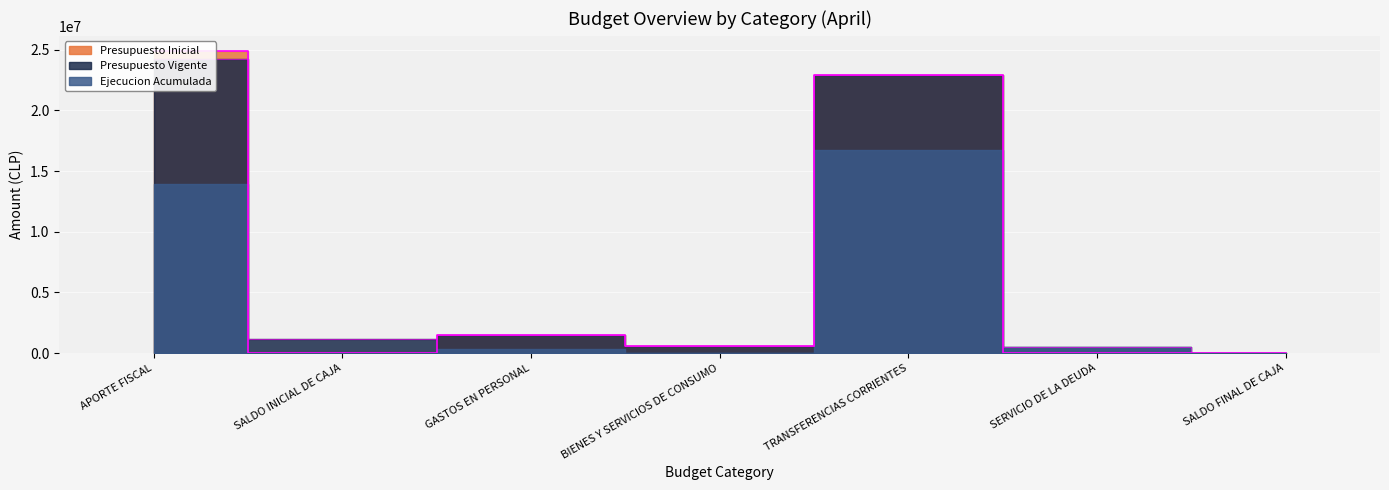

The value of Presupuesto Vigente at GASTOS EN PERSONAL is 2229233. True or false?

False